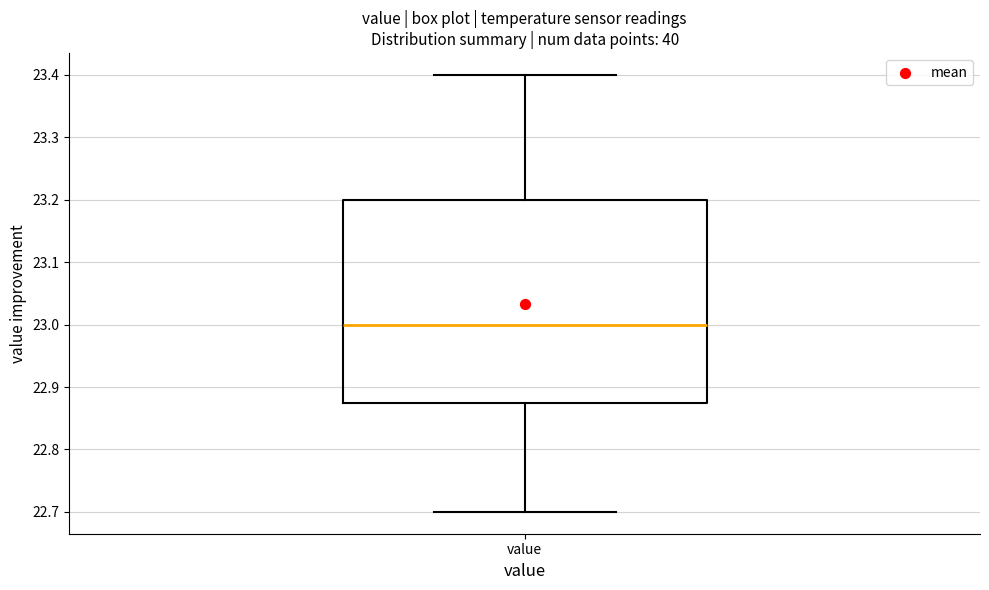

Transcribe this box plot: give where the median line is, the range the box spans, and where the two whiskers end, as read against the y-axis. The values are not printed on the chart, so give them approximately, as read against the axis.

median 23.00, box 22.88 to 23.20, whiskers 22.70 to 23.40